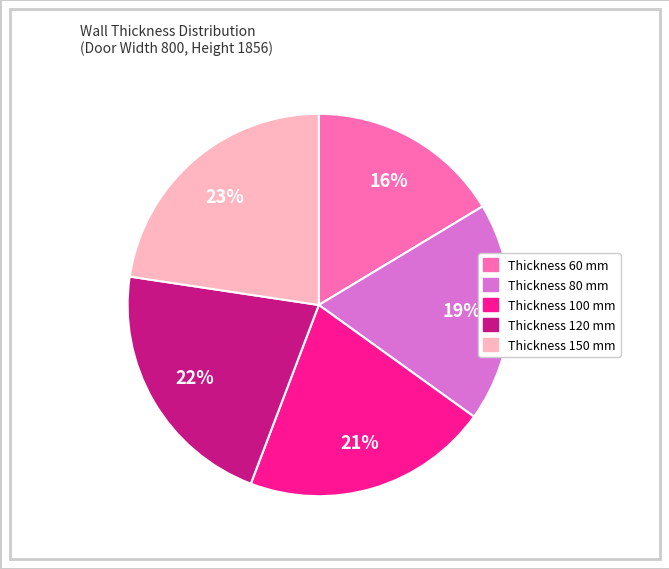

The Thickness 150 mm slice represents 23% of the pie. True or false?

True